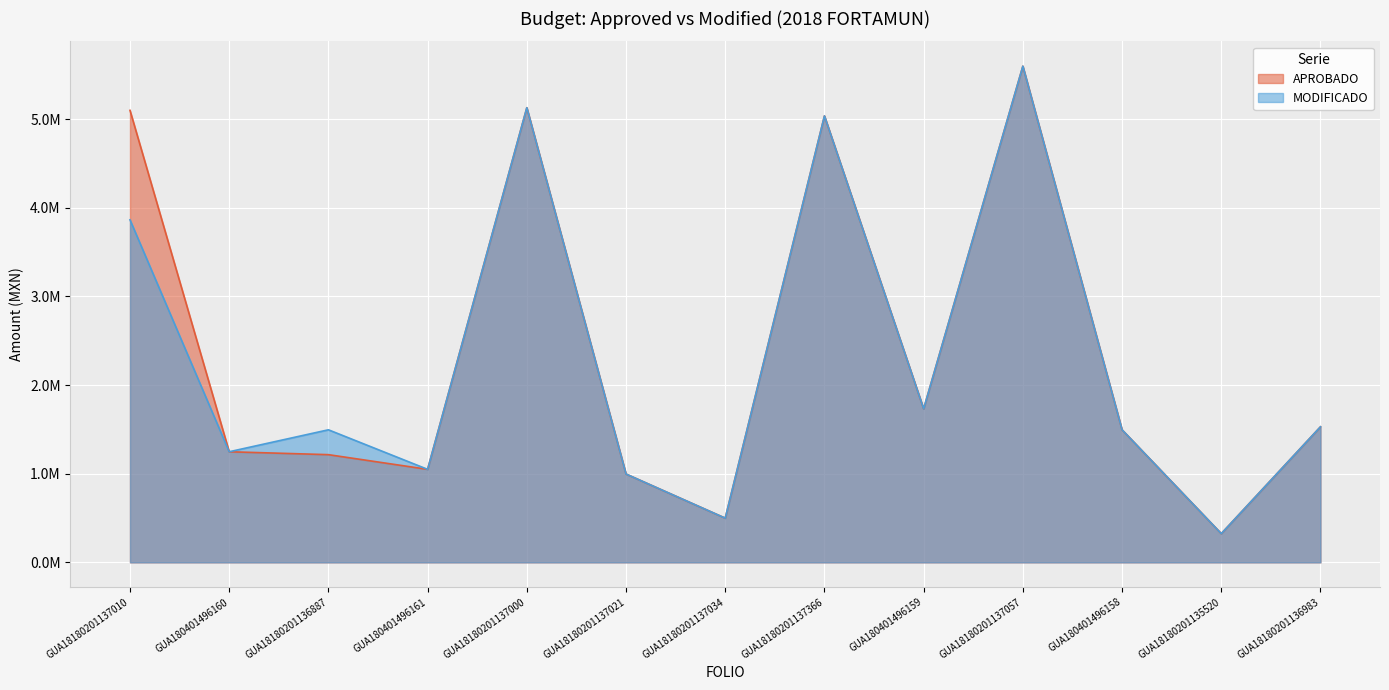

At GUA18180201137010, list the series in order from largest to smallest.

APROBADO, MODIFICADO